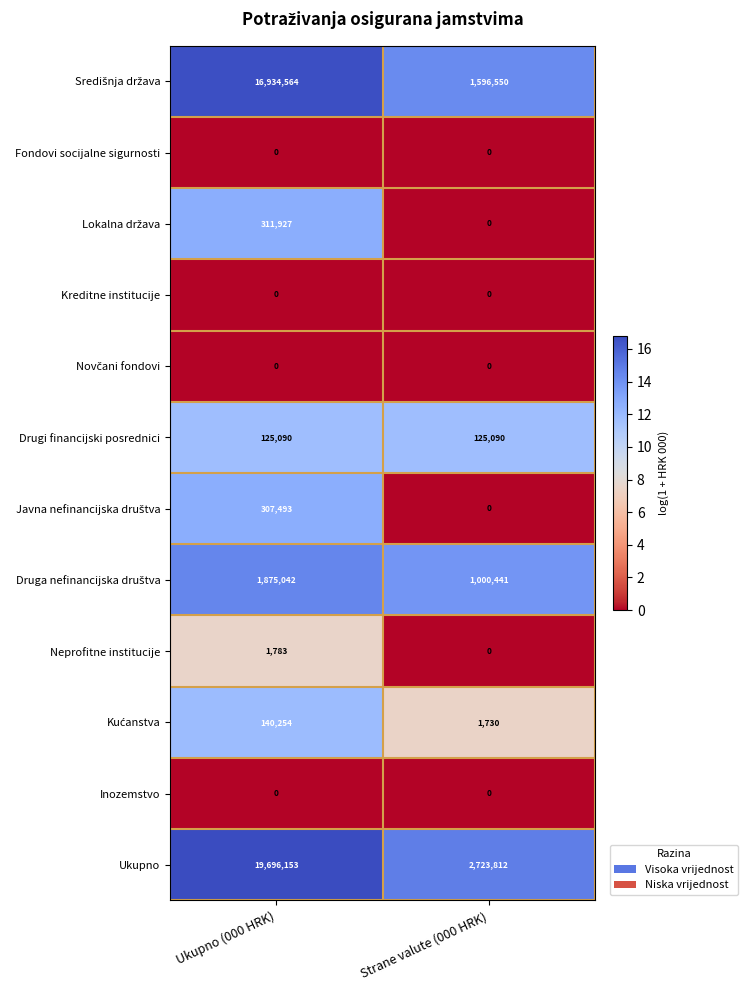

What is the difference between the maximum and minimum values in the Neprofitne institucije series?

1783